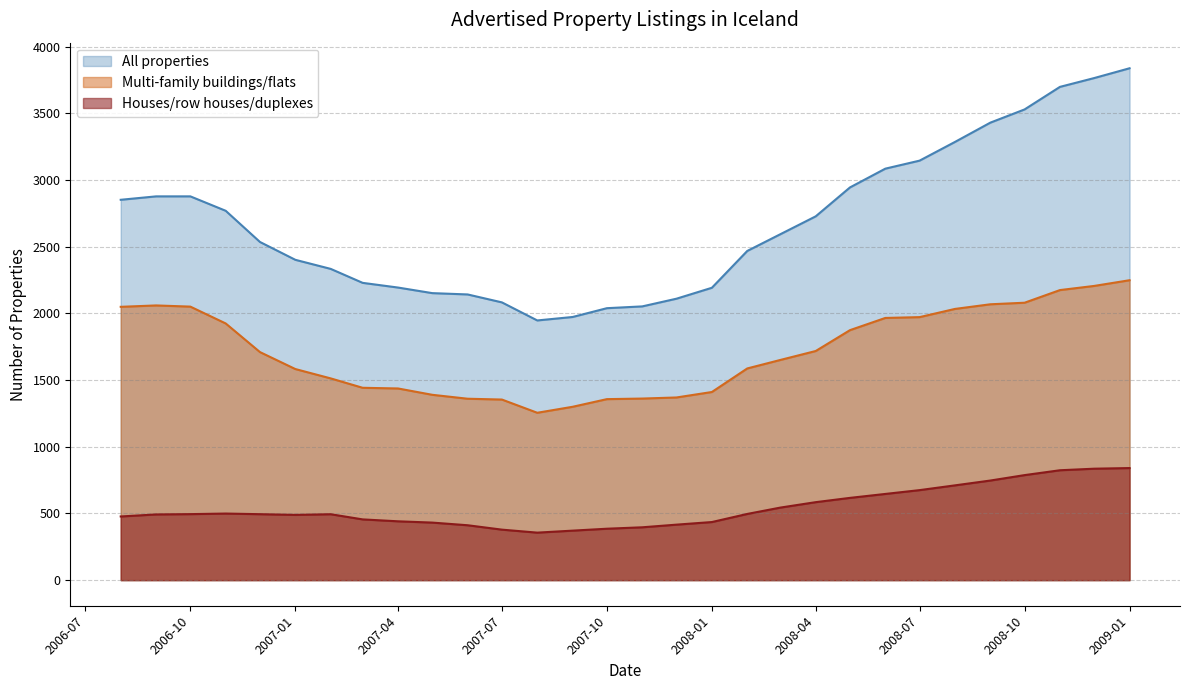

At which label does Multi-family buildings/flats first exceed 1709?

2006-08-01